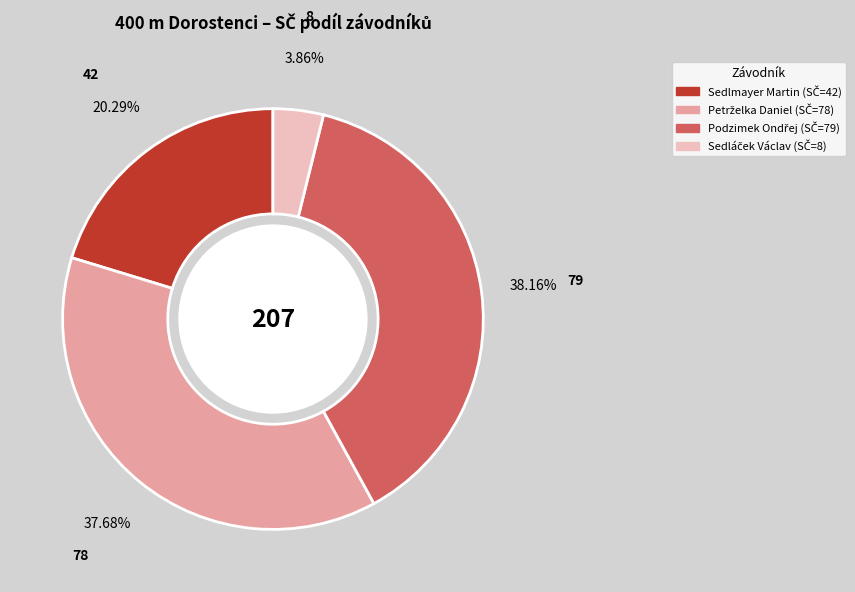

Is there any slice that represents more than half of the pie?

No